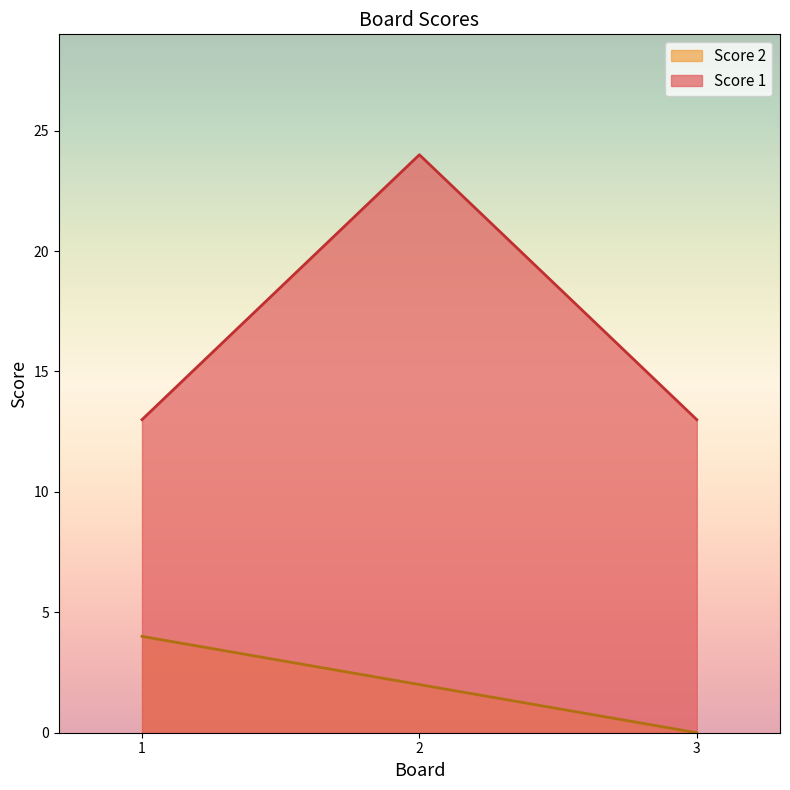

Reading right to left, transcribe all the data shown in this chart.

Score 1: 3=13	2=24	1=13
Score 2: 3=0	2=2	1=4